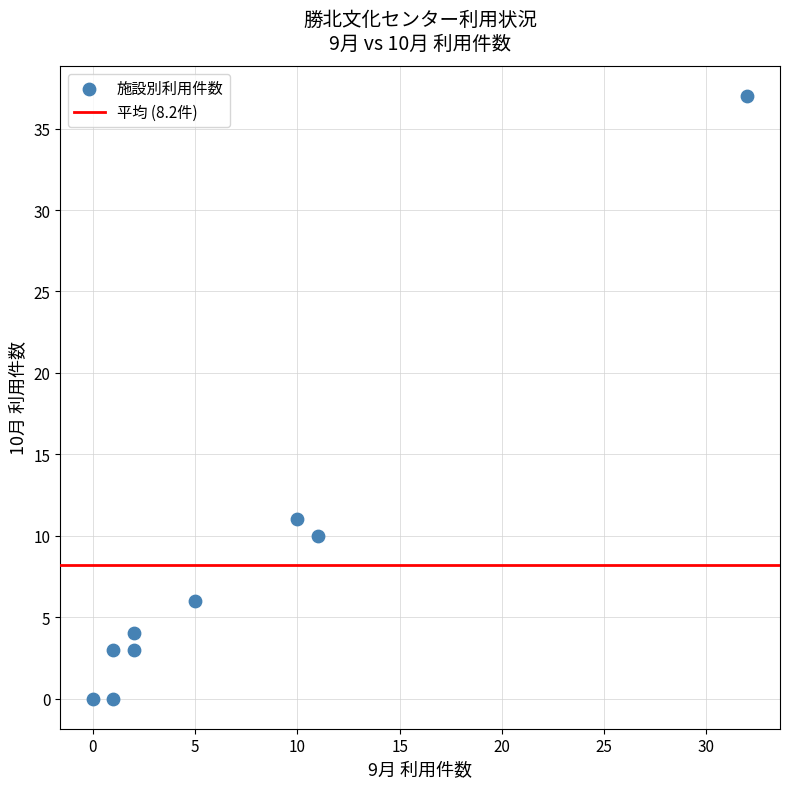

What Y value in the scatter plot is closest to 18?

11